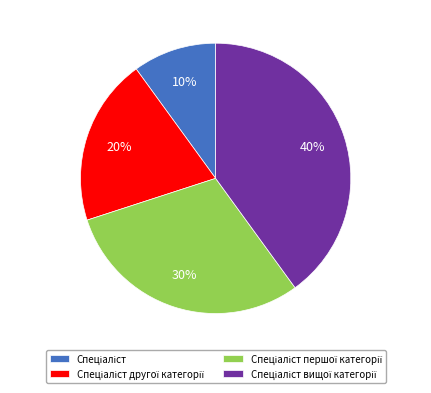

Is there a majority slice in this chart?

No